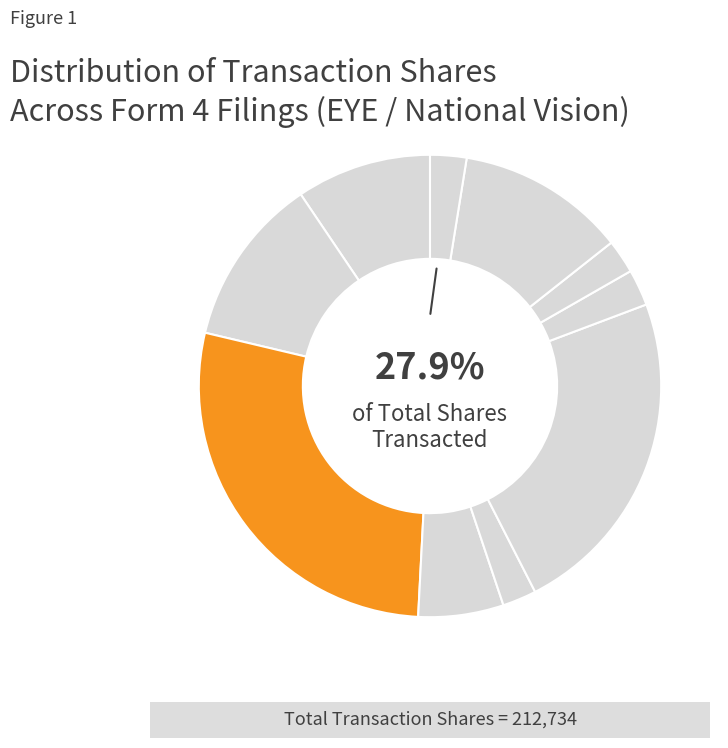

True or false: wf-form4_164642997229539.xml accounts for 20% of the total.

False